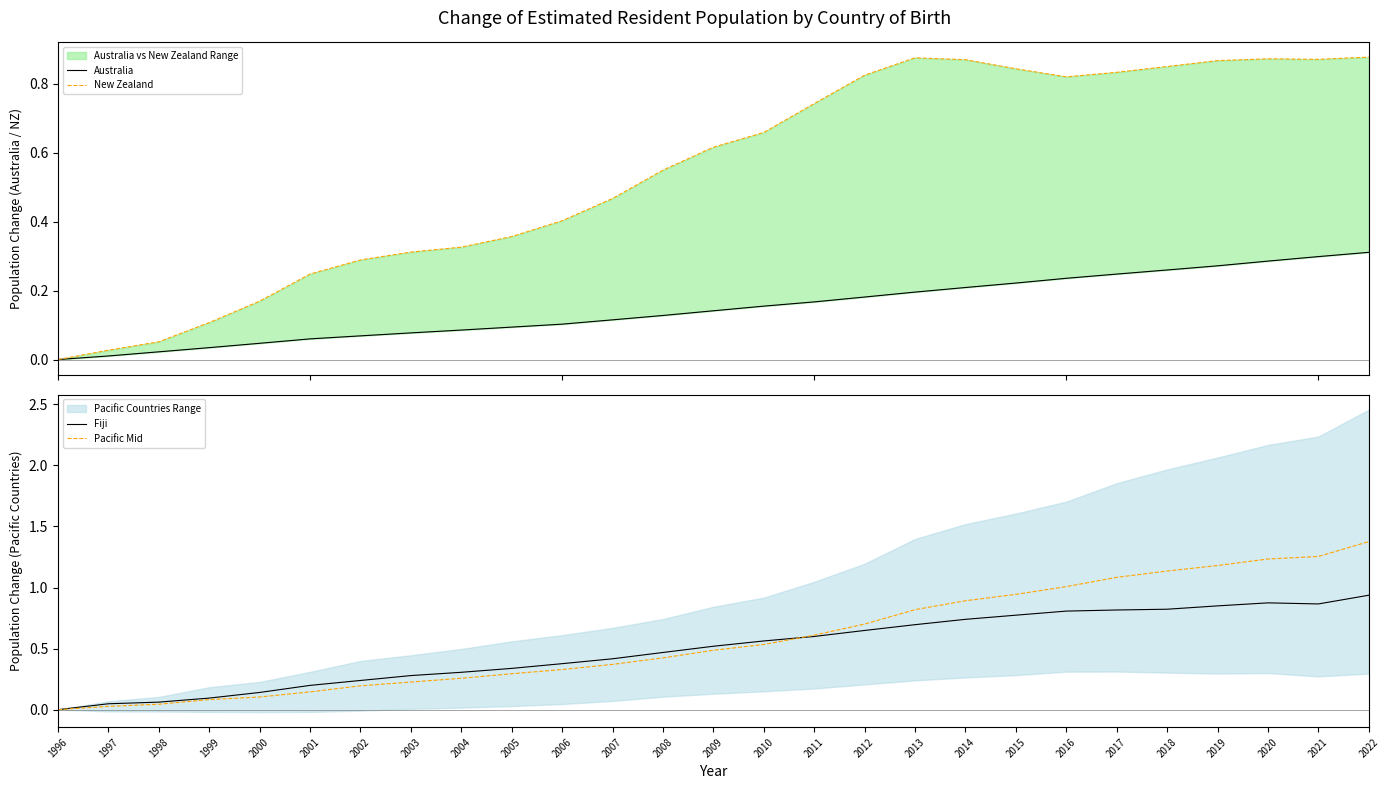

True or false: Pacific Mid and Australia cross at least once.

False